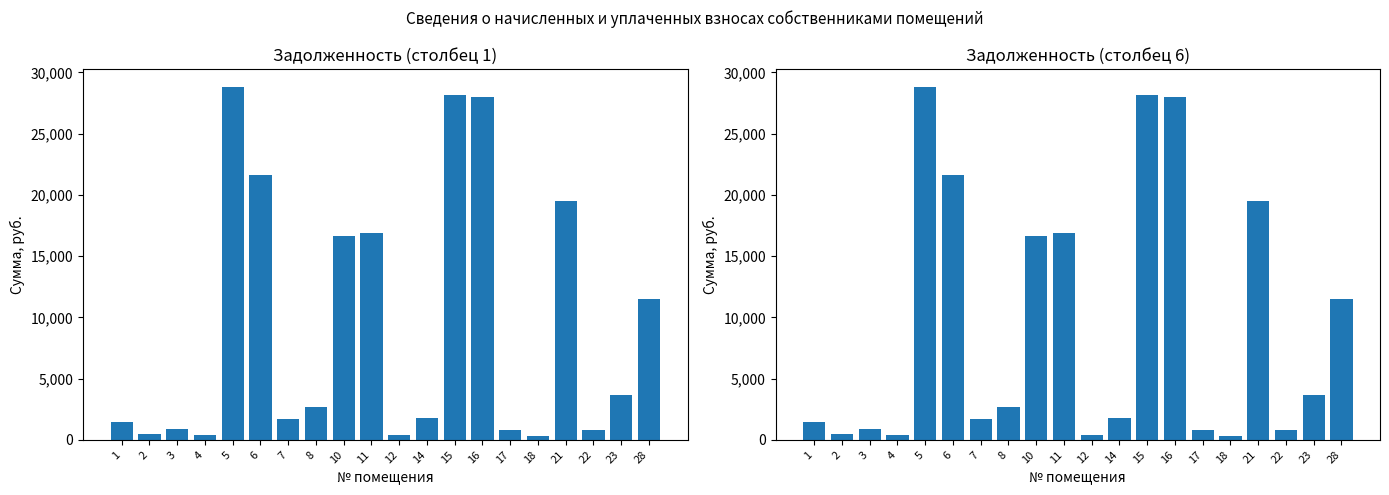

Rank the series at 11 from lowest to highest value.

задолженность (кол.1), задолженность (кол.6)